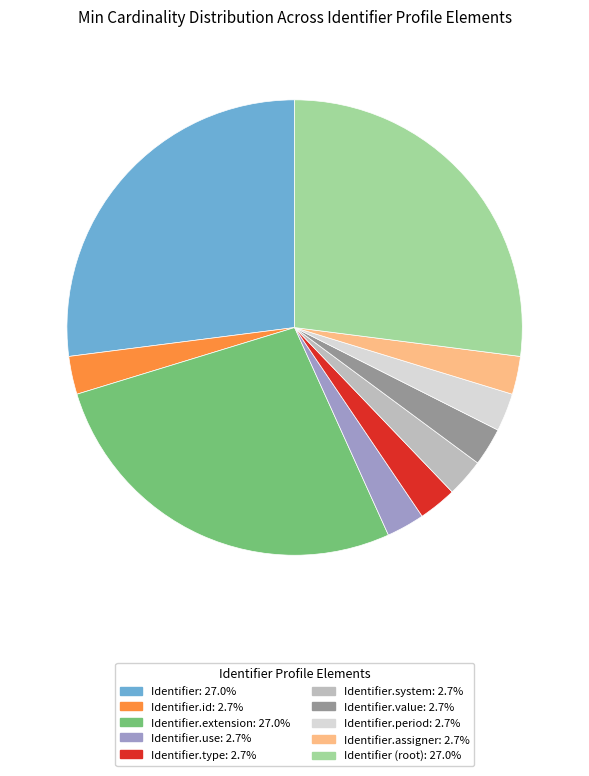

Combined, do Identifier.value: 2.7% and Identifier (root): 27.0% account for over 50%?

No